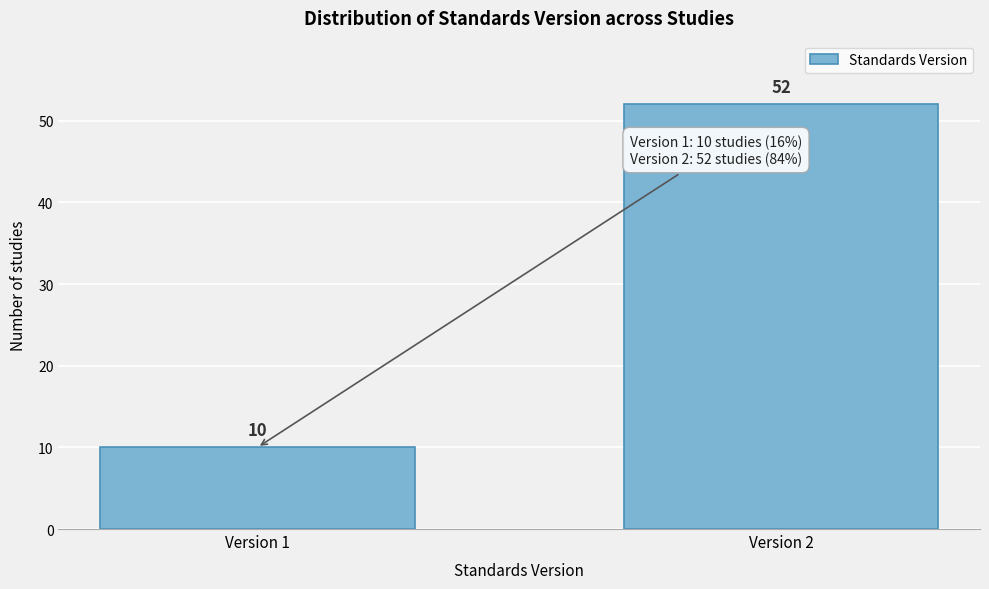

Reading left to right, list all the values displayed in this chart.

10	52